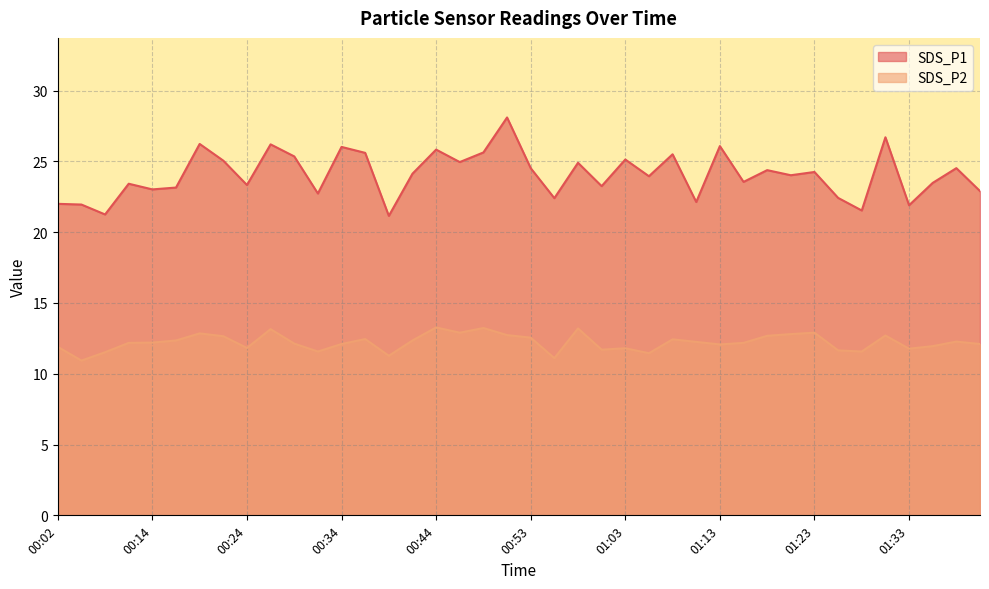

True or false: SDS_P1 has more than 2 points higher than both neighbors.

True